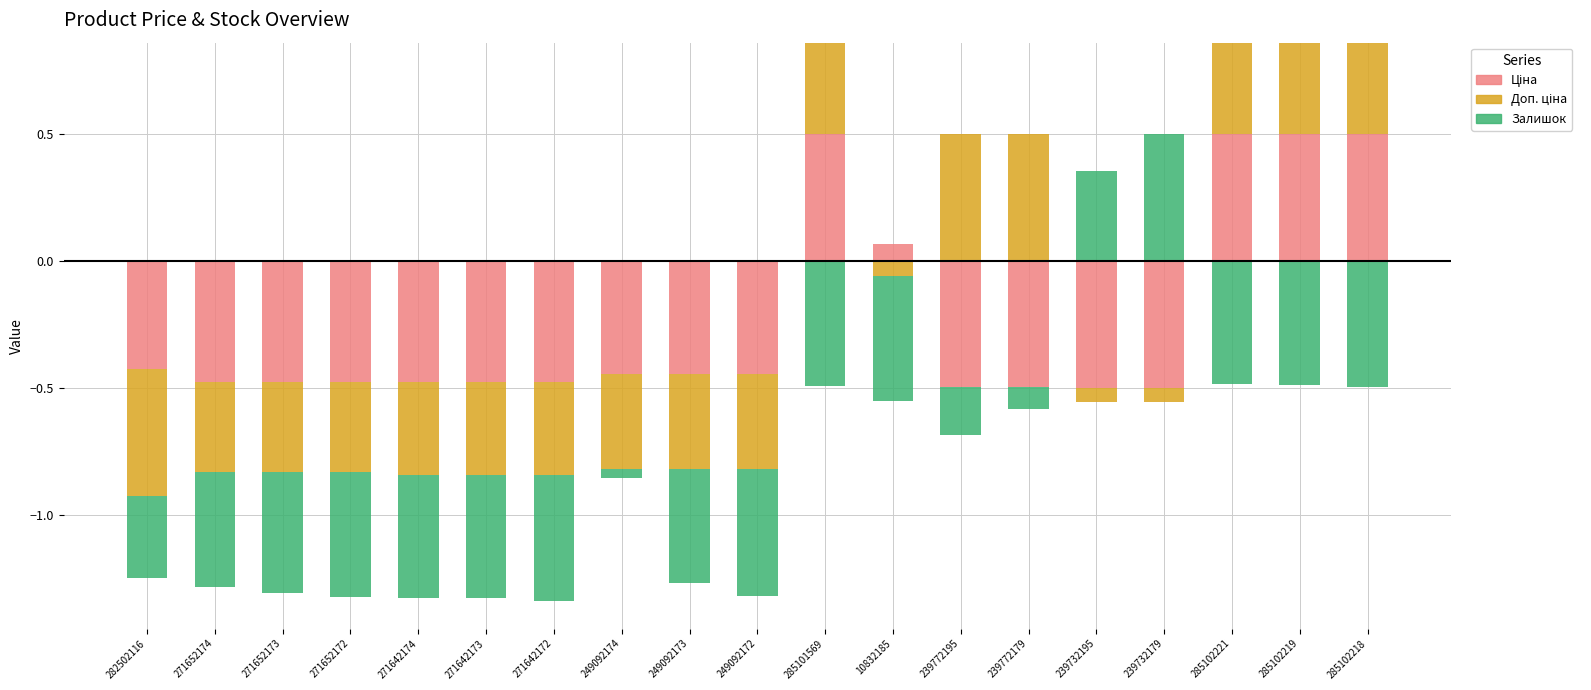

What is the difference between the second highest and minimum values in the Доп. ціна series?

0.5